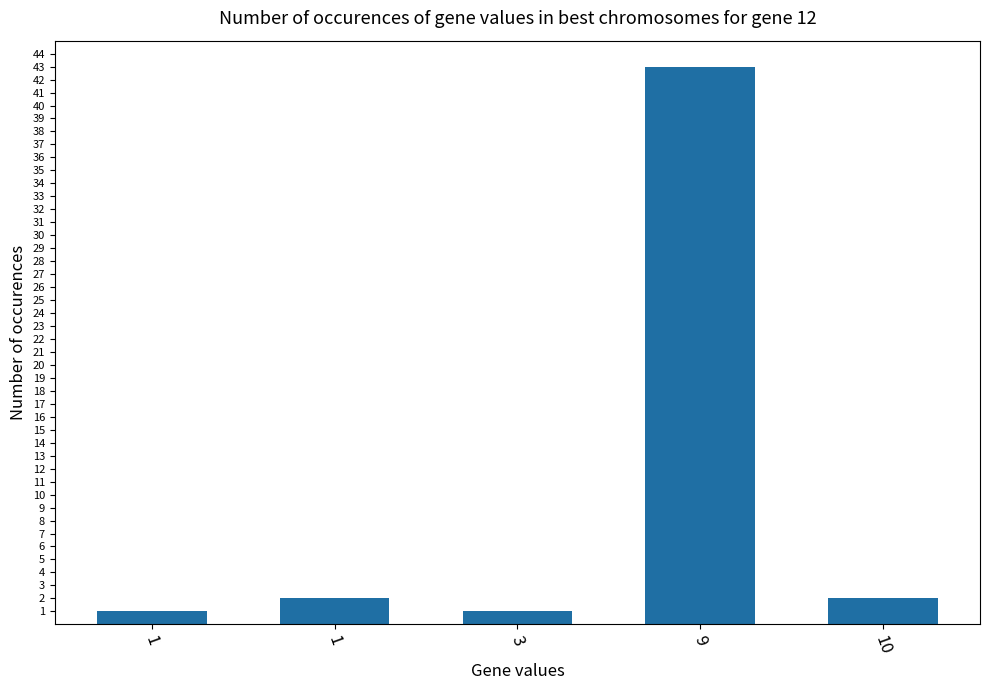

Reading left to right, what are all the values shown in this chart?

1	2	1	43	2